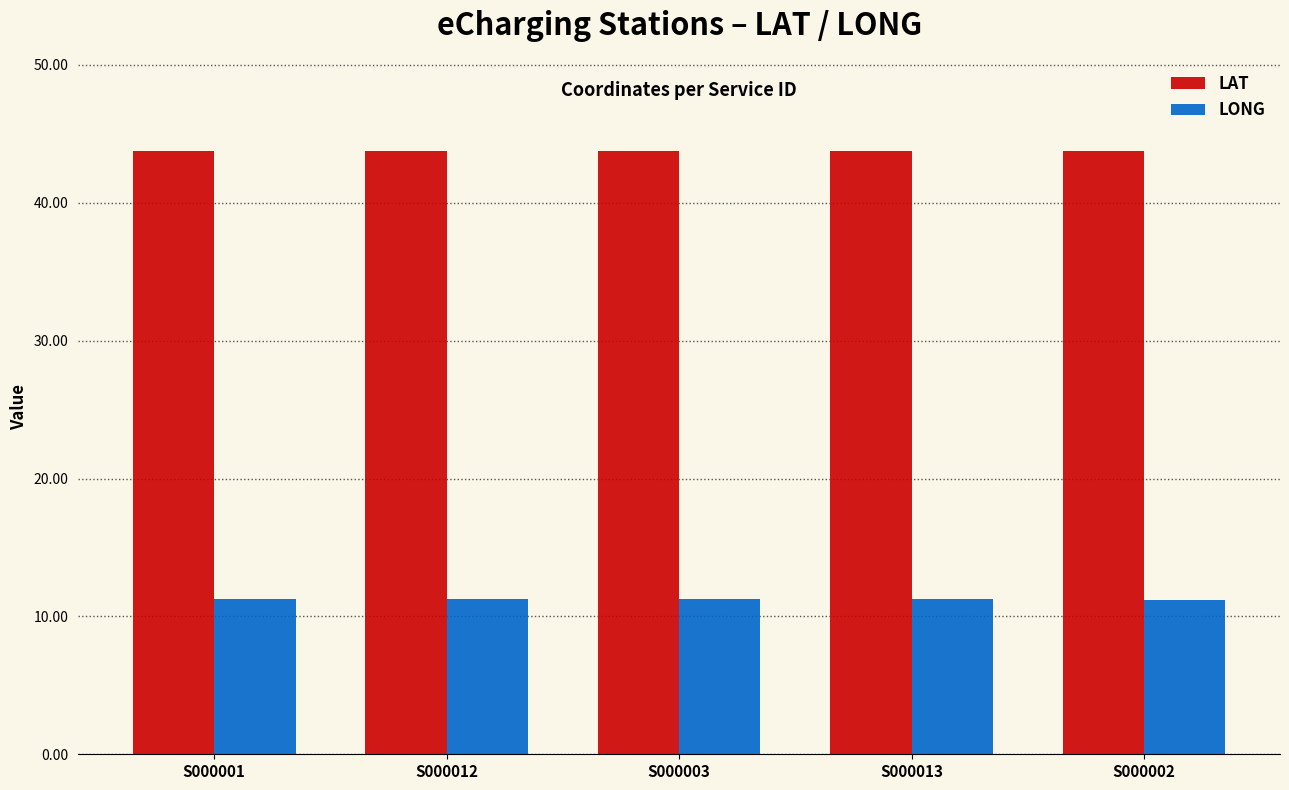

What is the total value across all series at S000003?

55.0